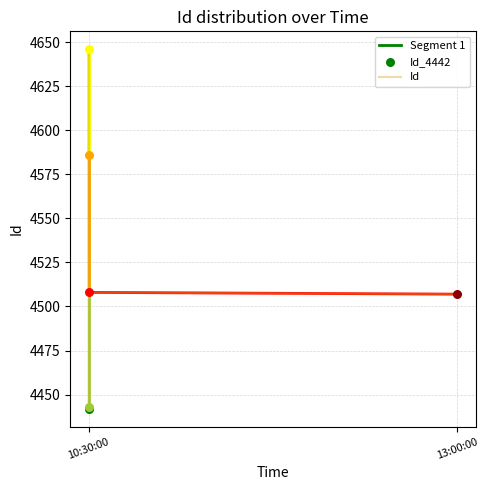

Between 10:30:00 and 10:30:00, which is larger?

10:30:00